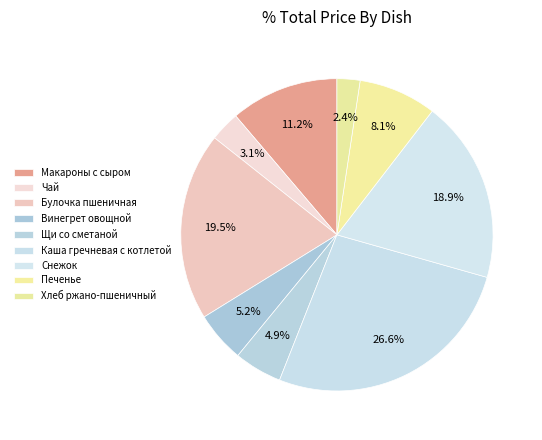

To the nearest percent, what is the average slice percentage?

11%